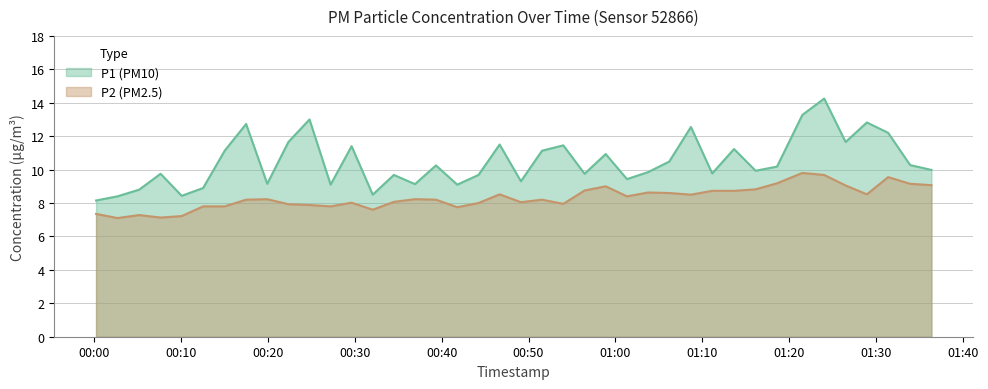

Reading right to left, list all the values displayed in this chart.

P1: 10.0	10.3	12.2	12.8	11.7	14.2	13.3	10.2	9.9	11.2	9.8	12.6	10.5	9.8	9.4	10.9	9.8	11.4	11.1	9.3	11.5	9.7	9.1	10.2	9.1	9.7	8.5	11.4	9.1	13.0	11.7	9.2	12.7	11.1	8.9	8.4	9.8	8.8	8.4	8.2
P2: 9.1	9.2	9.6	8.5	9.1	9.7	9.8	9.2	8.8	8.7	8.7	8.5	8.6	8.6	8.4	9.0	8.8	8.0	8.2	8.1	8.5	8.0	7.8	8.2	8.2	8.1	7.6	8.0	7.8	7.9	7.9	8.2	8.2	7.8	7.8	7.2	7.1	7.3	7.1	7.3